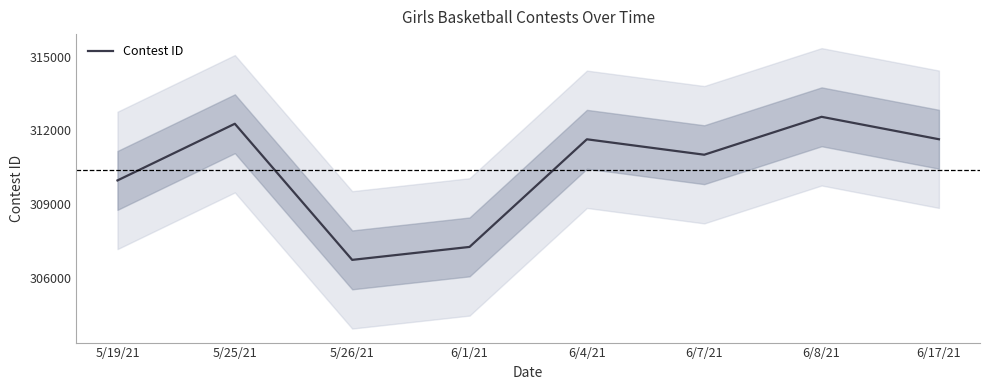

What is the change in value from 5/19/21 to 6/7/21?

+1048